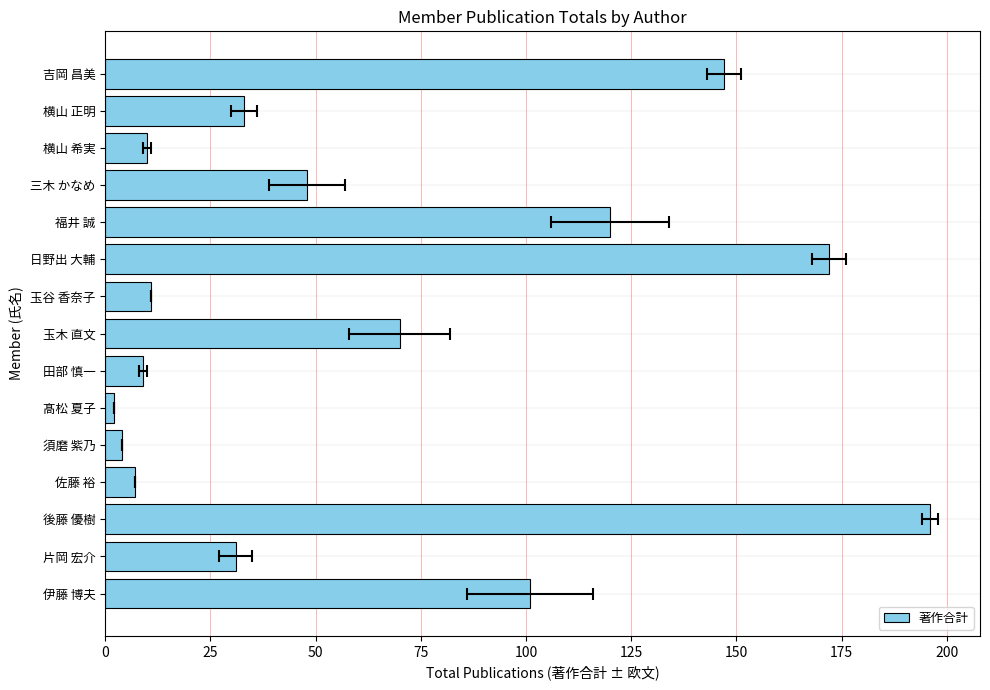

The value at 福井 誠 is 120. True or false?

True